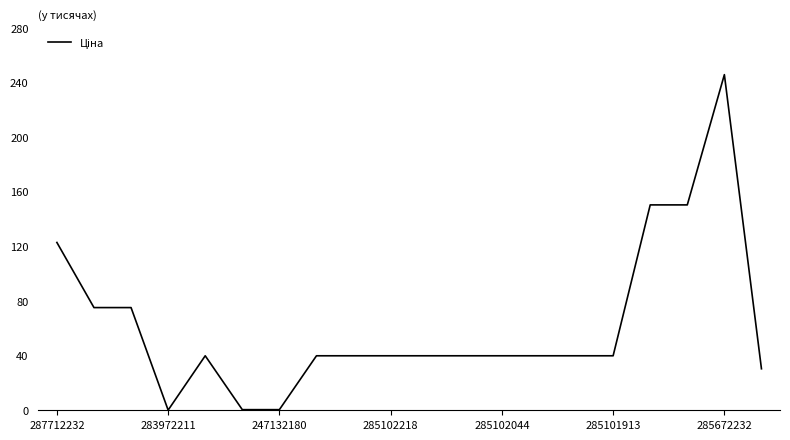

Does the chart display data point markers on the line(s)?

No